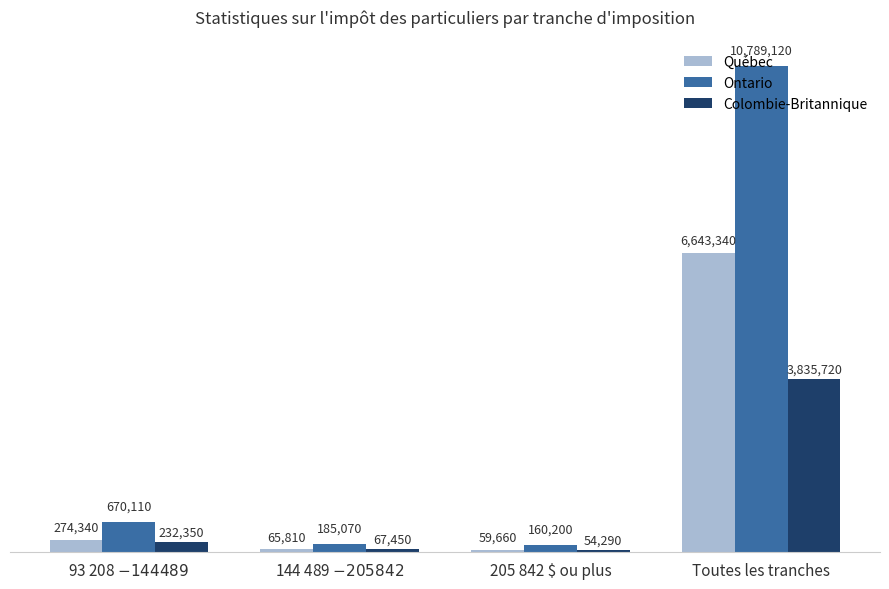

Which series has the largest total across all categories?

Ontario